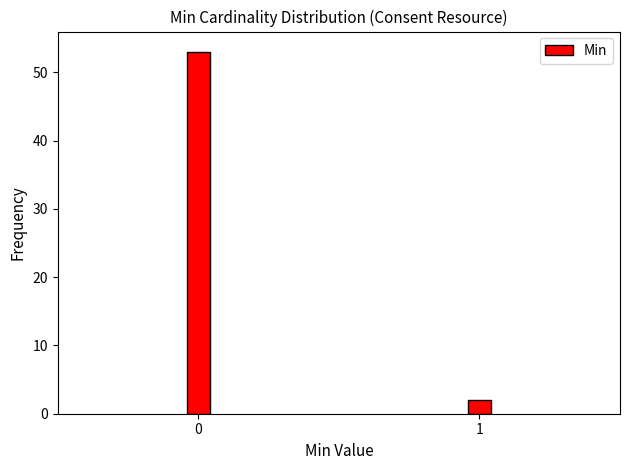

Reading left to right, list all the values displayed in this chart.

0=53	1=2